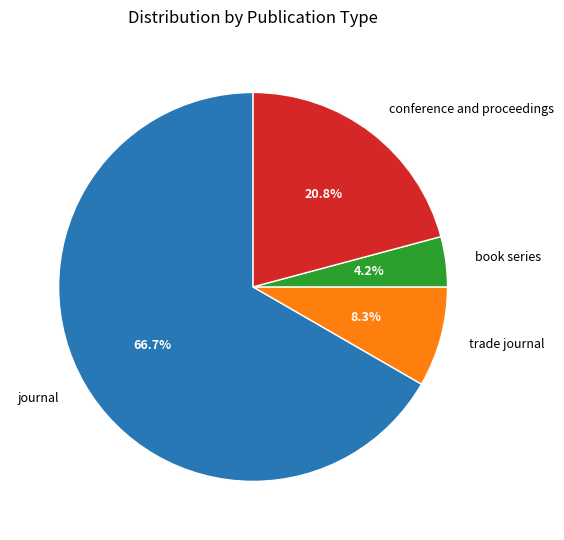

Which category accounts for the majority?

journal